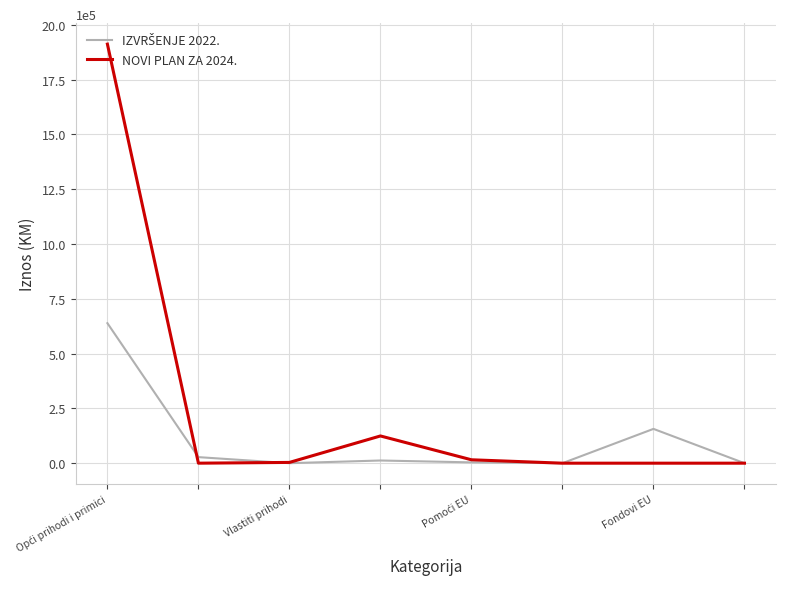

Which series has the largest total across all categories?

NOVI PLAN ZA 2024.